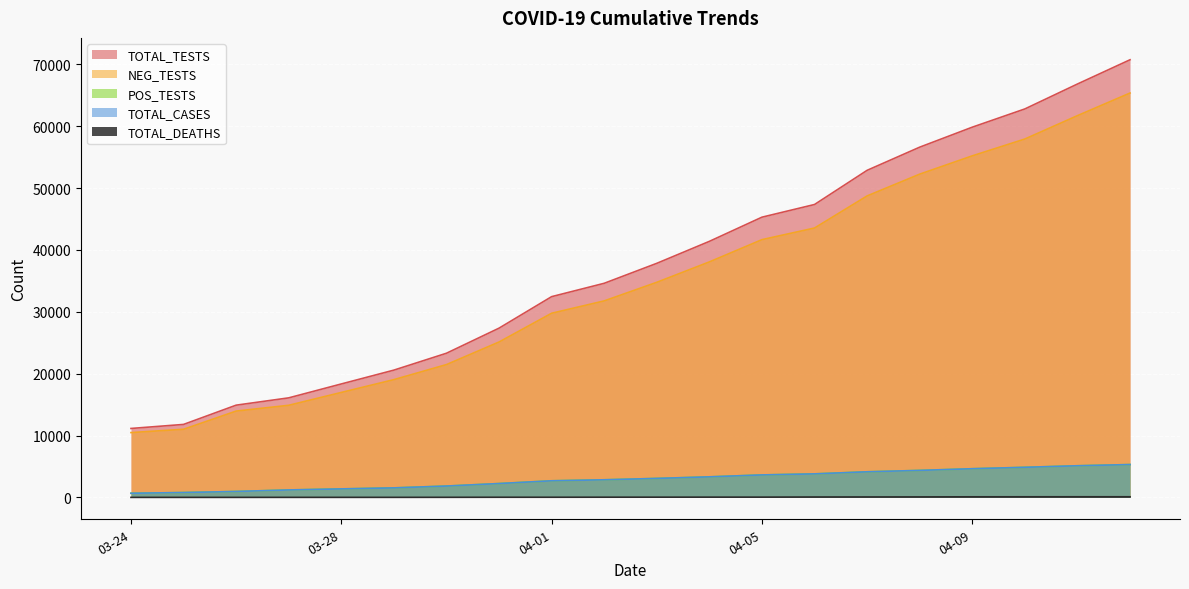

Is it true that TOTAL_TESTS equals 45300 at 2020-04-05?

True